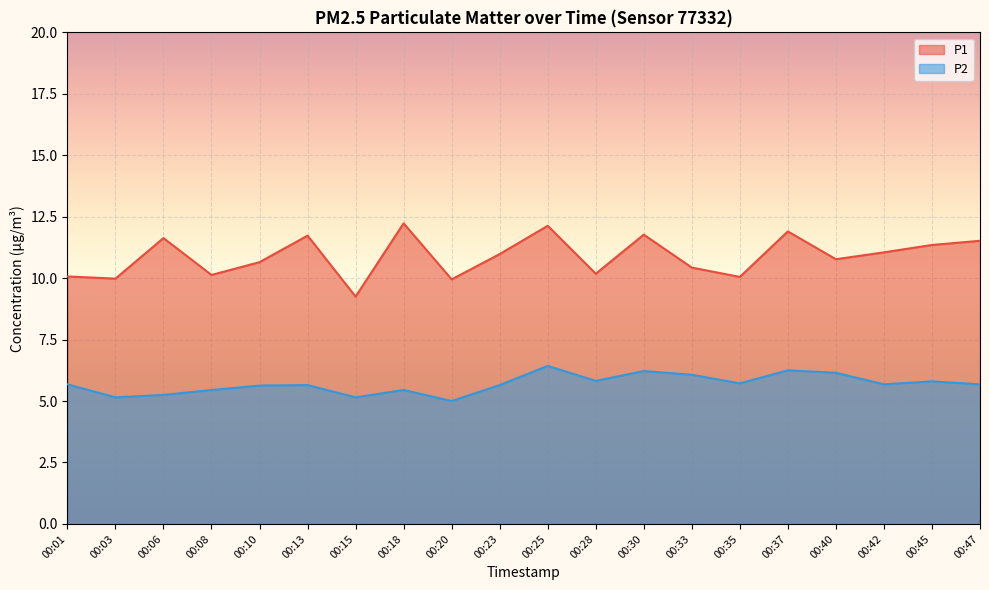

Rank the series by their maximum value, from lowest to highest.

P2, P1